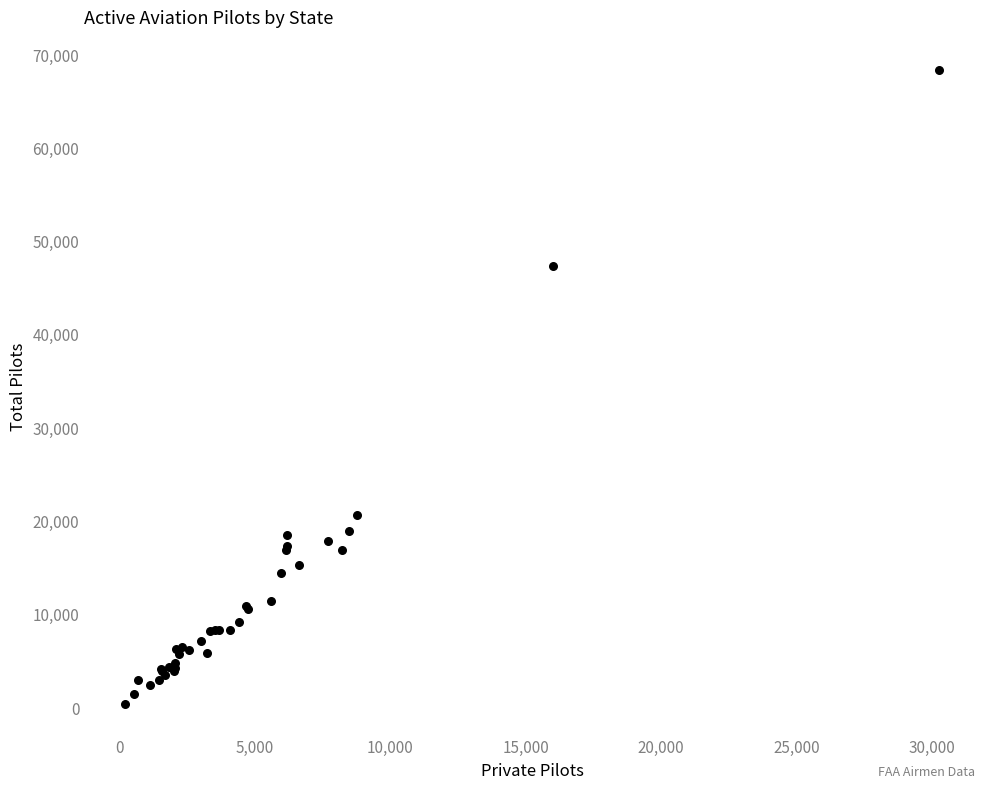

What Y value in the scatter plot is closest to 34449?

47420